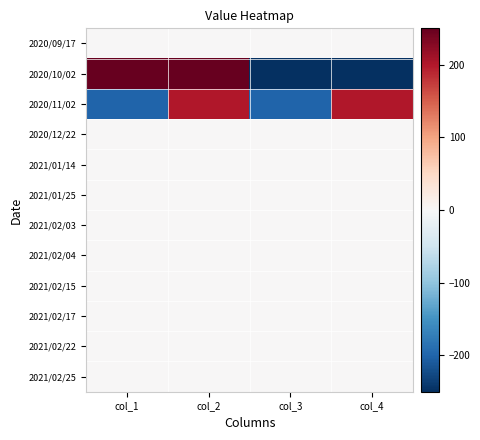

Which series has the largest total across all categories?

2020/09/17